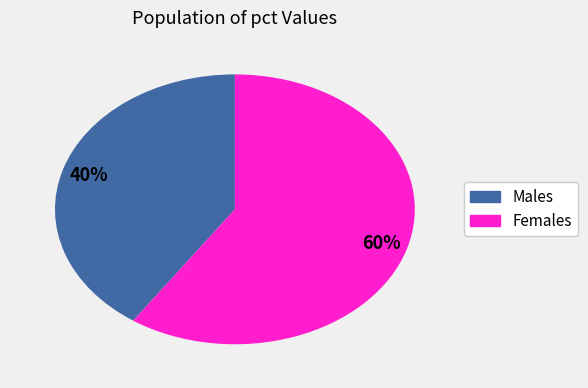

Does any single category account for the majority?

Yes